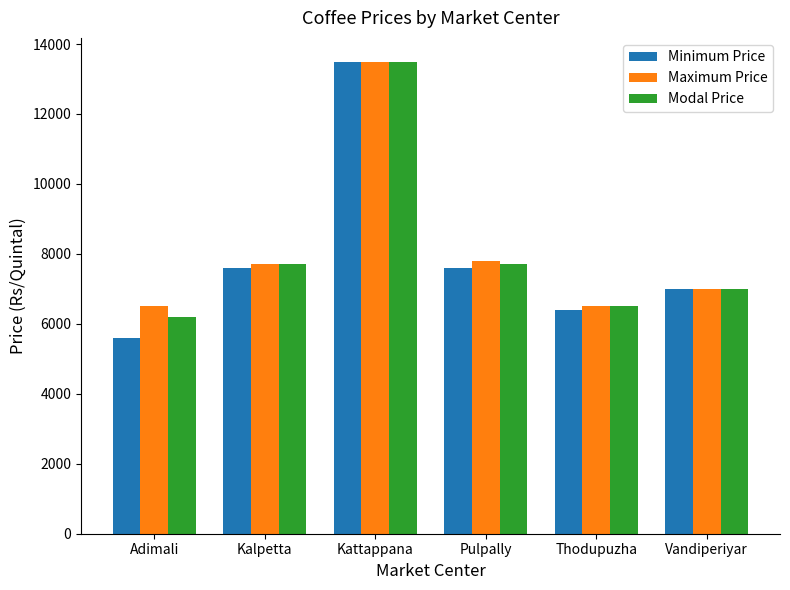

The Modal Price series shows 3683 at Thodupuzha. True or false?

False